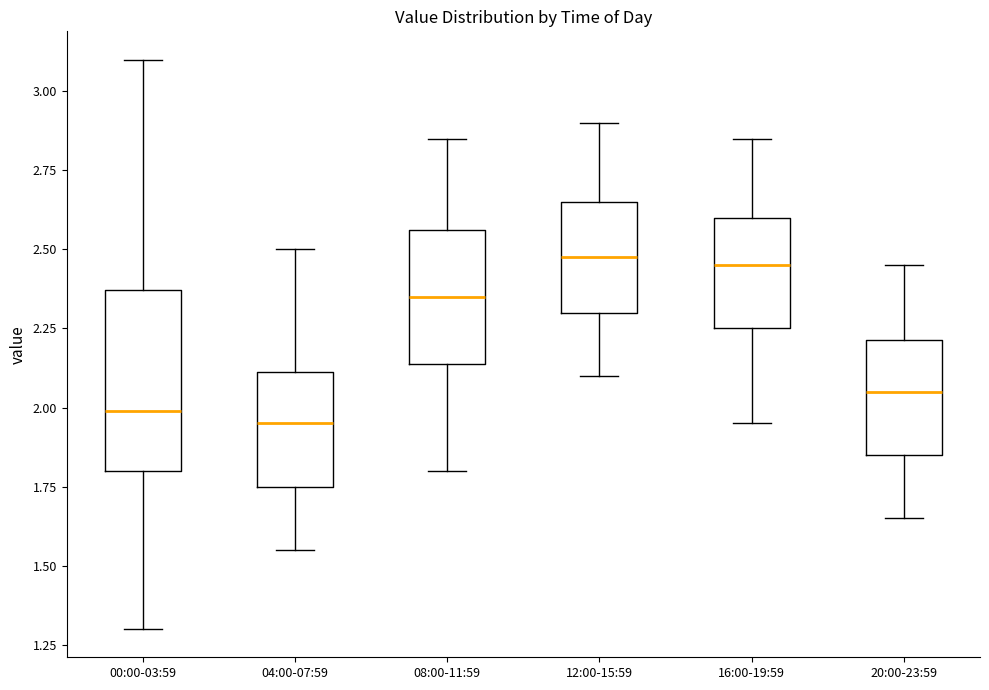

Reading left to right, read every box against the y-axis: the position of its median line, the range the box covers, and the ends of its whiskers. The values are not printed on the chart, so give them approximately, as read against the axis.

00:00-03:59: median 2.00, box 1.80 to 2.35, whiskers 1.30 to 3.10
04:00-07:59: median 1.95, box 1.75 to 2.10, whiskers 1.55 to 2.50
08:00-11:59: median 2.35, box 2.15 to 2.55, whiskers 1.80 to 2.85
12:00-15:59: median 2.50, box 2.30 to 2.65, whiskers 2.10 to 2.90
16:00-19:59: median 2.45, box 2.25 to 2.60, whiskers 1.95 to 2.85
20:00-23:59: median 2.05, box 1.85 to 2.20, whiskers 1.65 to 2.45